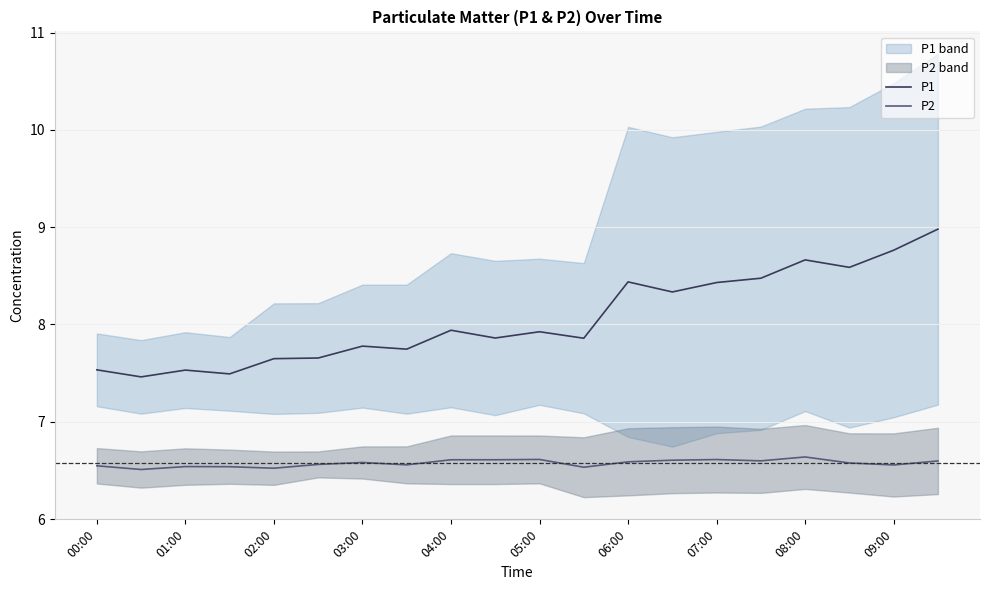

What is the highest value of the P2 series?

6.6